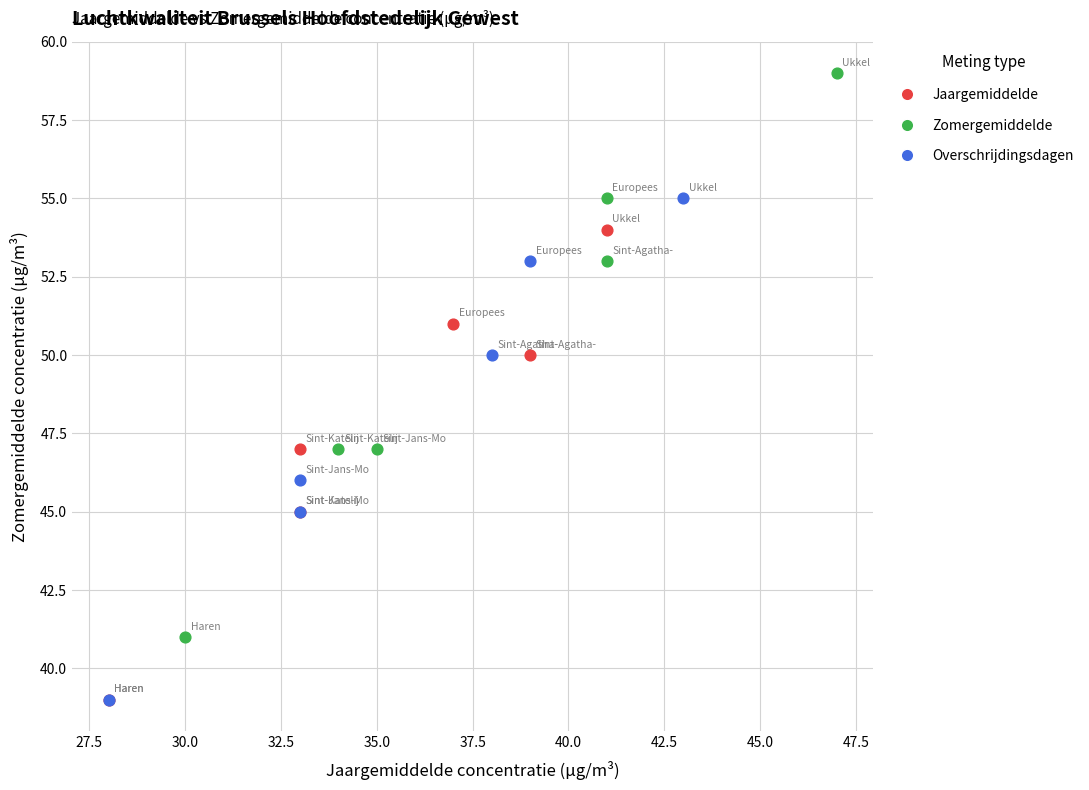

What are all the series names shown in the legend?

Jaargemiddelde, Zomergemiddelde, Overschrijdingsdagen